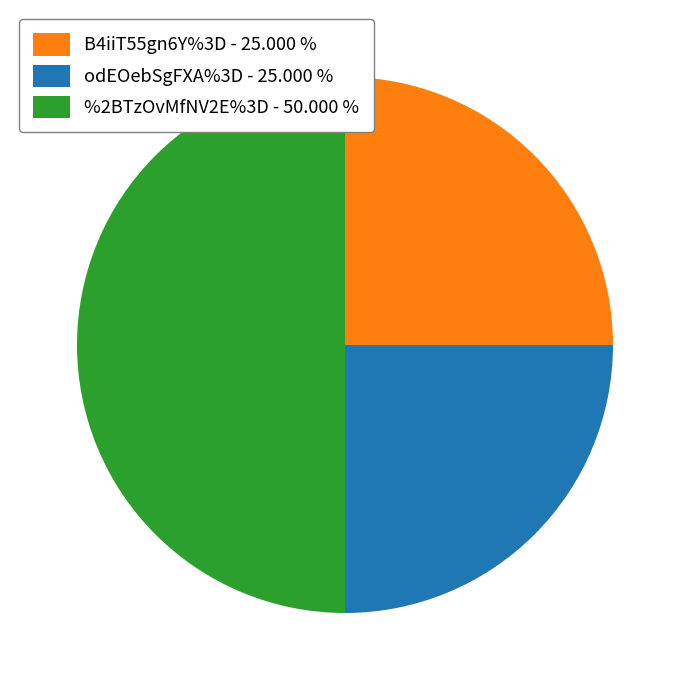

Combined, do %2BTzOvMfNV2E%3D - 50.000 % and odEOebSgFXA%3D - 25.000 % account for over 50%?

Yes